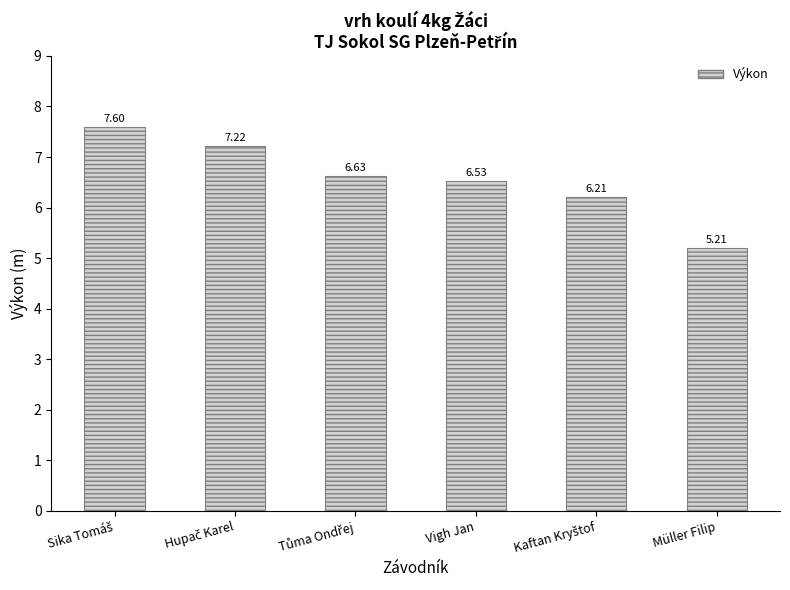

What is the label of the 6th bar from the left?

Müller Filip